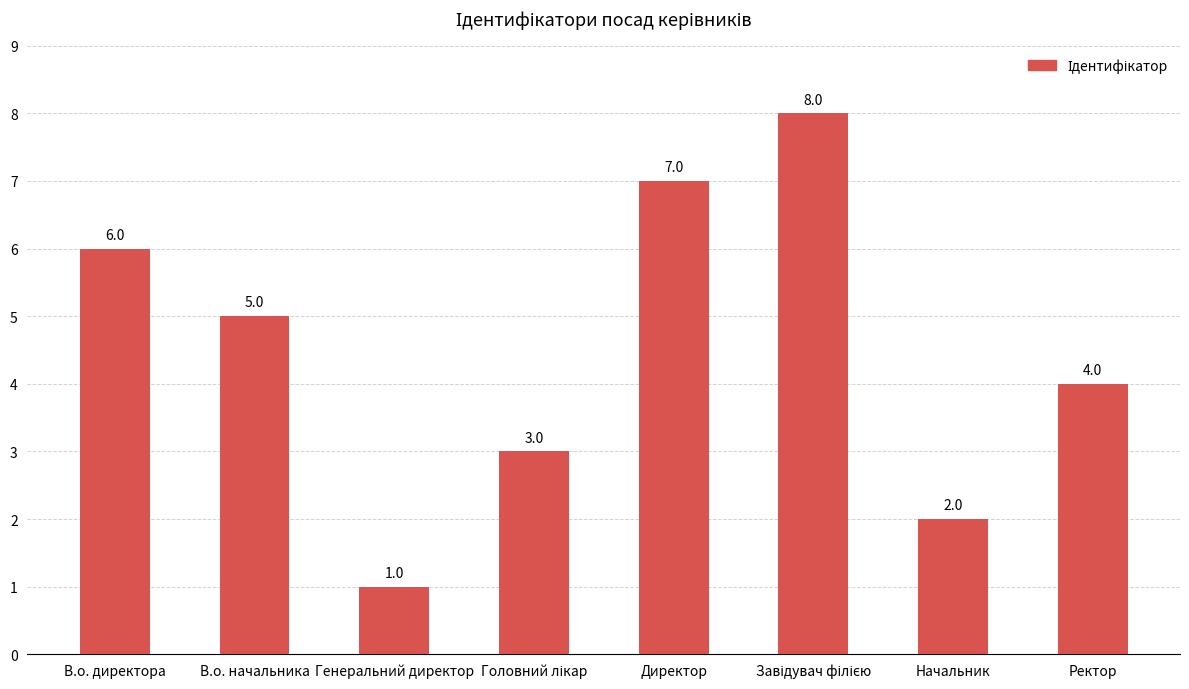

How many bars are there in total?

8